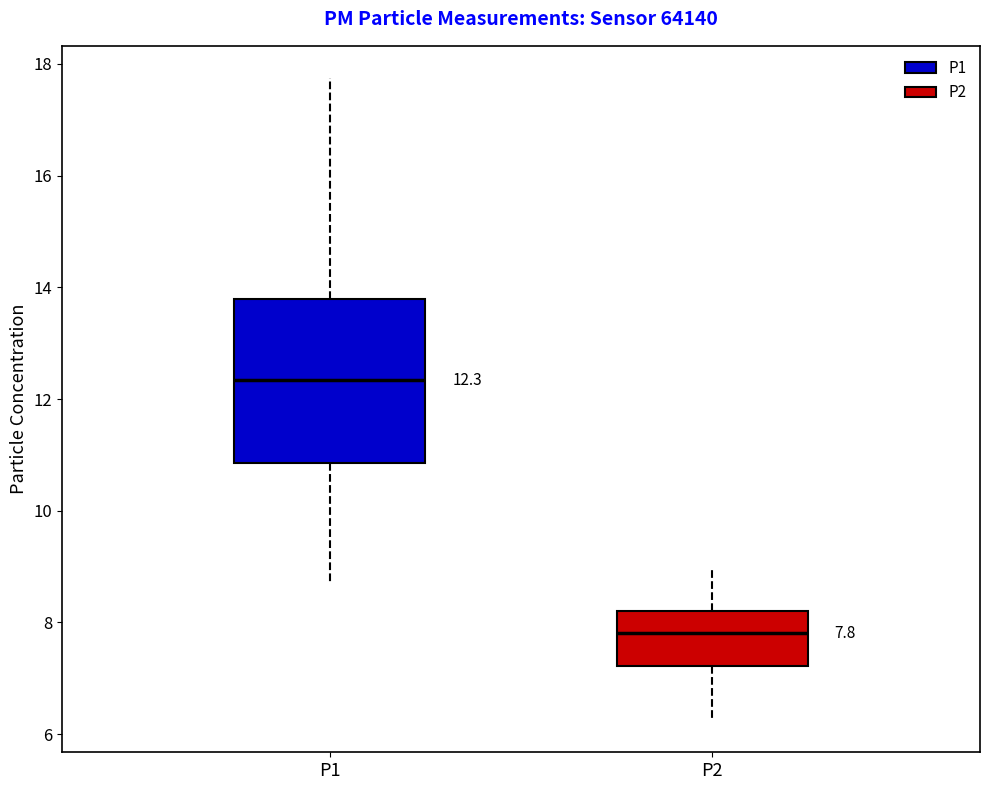

Which box's median line is the lowest?

P2